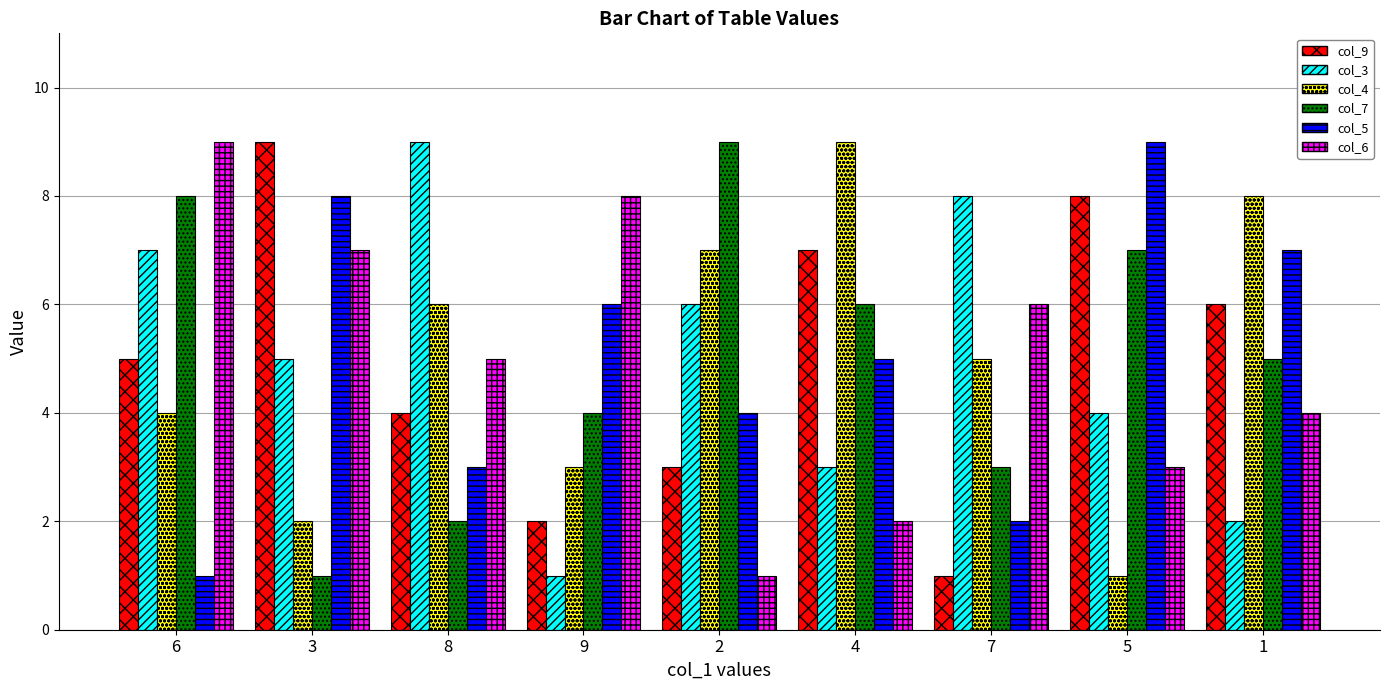

What is the difference between the second highest and minimum values in the col_6 series?

7